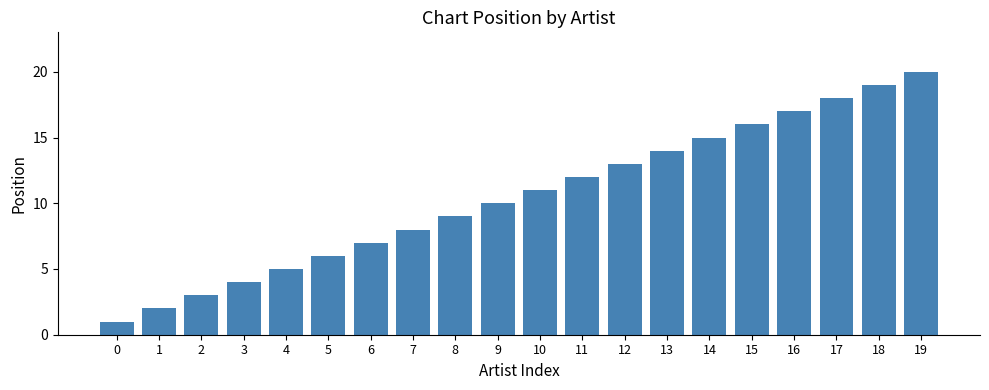

Is it true that the value at 5 is 6?

True